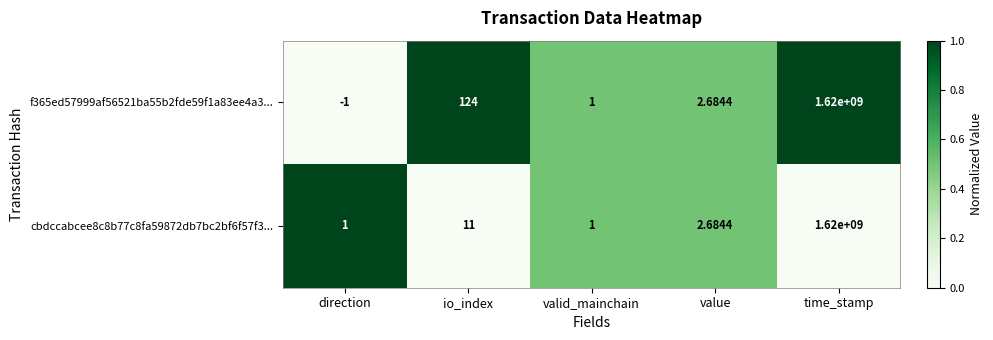

Where does the f365ed57999af56521ba55b2fde59f1a83ee4a3... series first go above 2?

io_index